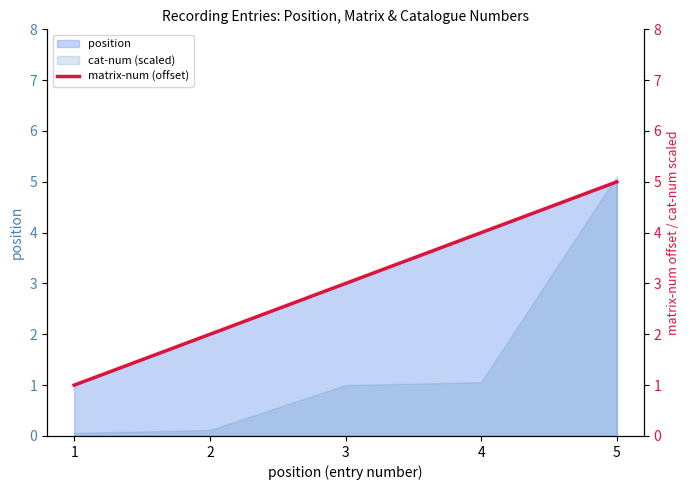

Reading left to right, extract all data points from this chart.

1=1	2=2	3=3	4=4	5=5